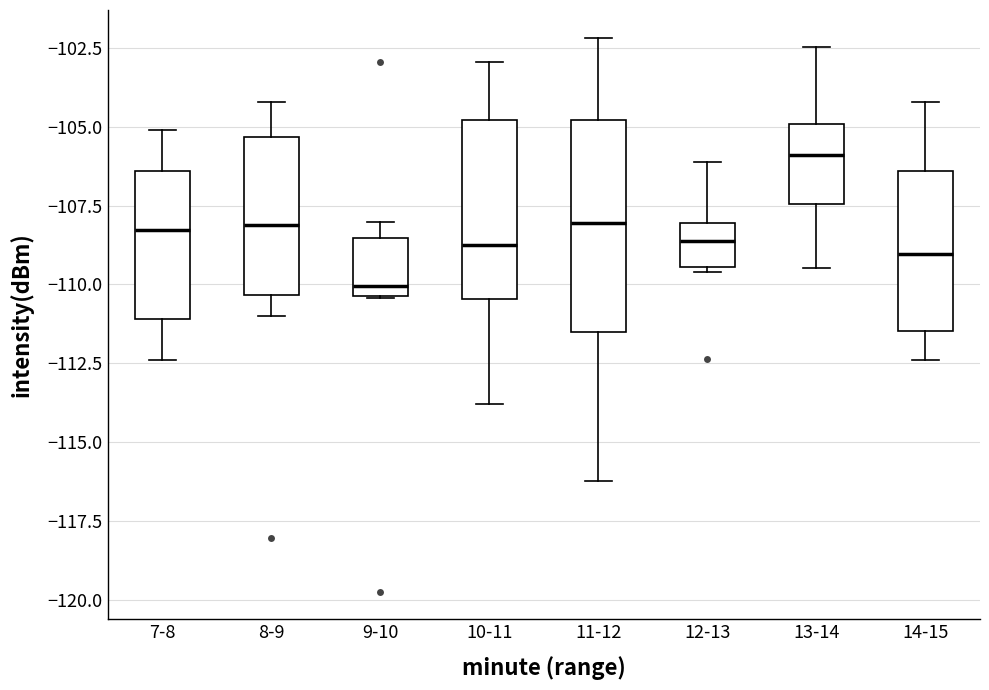

Reading left to right, read every box against the y-axis: the position of its median line, the range the box covers, and the ends of its whiskers. The values are not printed on the chart, so give them approximately, as read against the axis.

7-8: median -108.5, box -111.0 to -106.5, whiskers -112.5 to -105.0
8-9: median -108.0, box -110.5 to -105.5, whiskers -111.0 to -104.0
9-10: median -110.0, box -110.5 to -108.5, whiskers -110.5 to -108.0
10-11: median -108.5, box -110.5 to -105.0, whiskers -114.0 to -103.0
11-12: median -108.0, box -111.5 to -105.0, whiskers -116.0 to -102.0
12-13: median -108.5, box -109.5 to -108.0, whiskers -109.5 (just below the box's lower edge) to -106.0
13-14: median -106.0, box -107.5 to -105.0, whiskers -109.5 to -102.5
14-15: median -109.0, box -111.5 to -106.5, whiskers -112.5 to -104.0